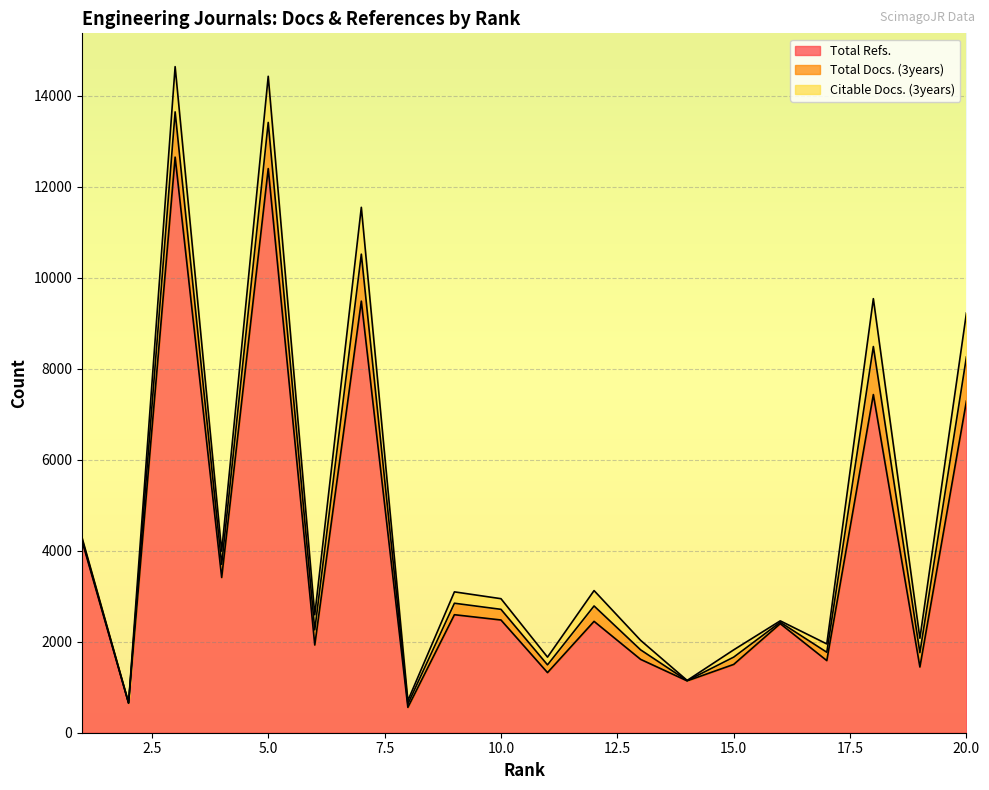

What is the highest value of the Total Docs. (3years) series?

1055